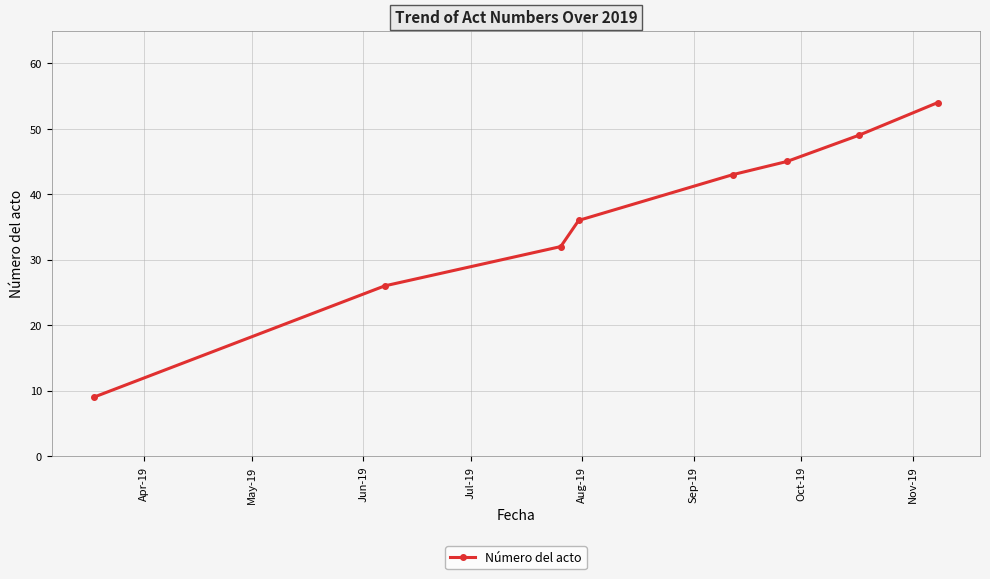

What is the difference between the second highest and minimum values?

40